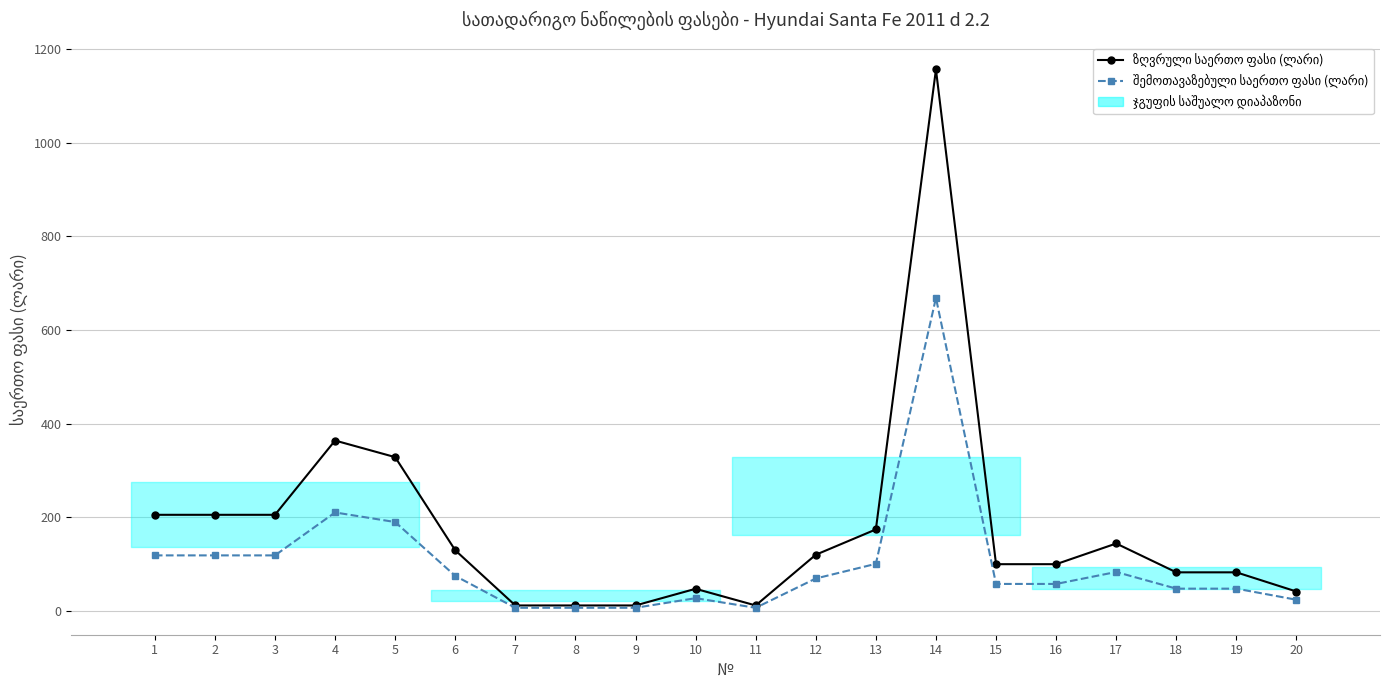

Does the chart have visible grid lines?

Yes